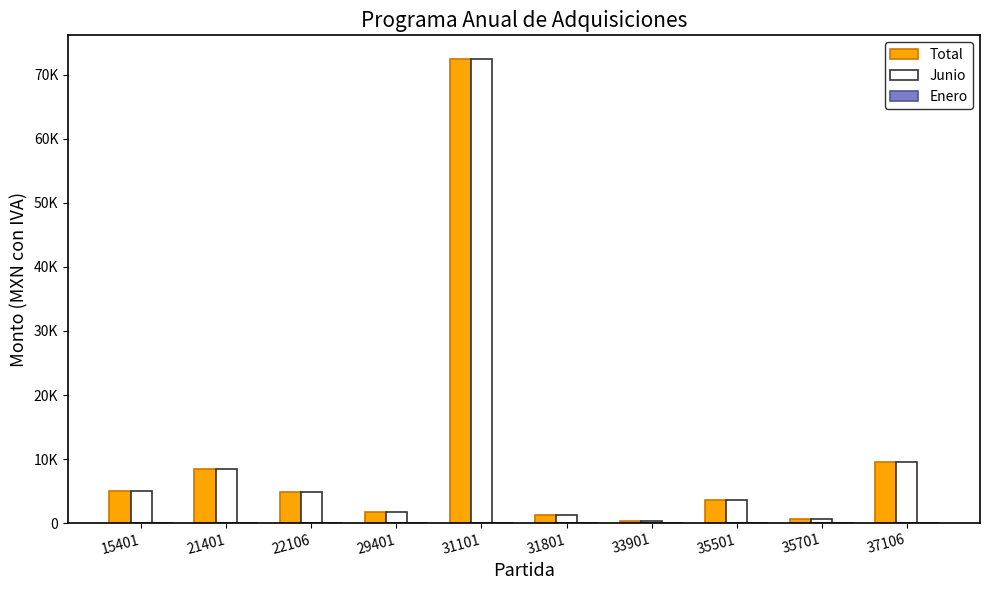

Which label corresponds to the largest value in the chart?

31101